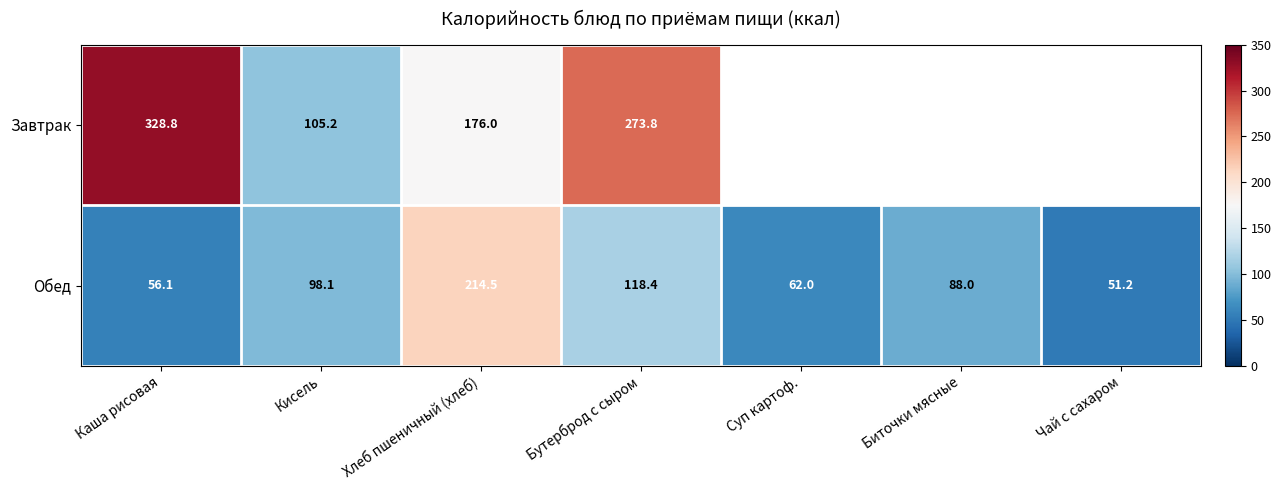

Is the value of Завтрак at Кисель greater than the value of Обед at Биточки мясные?

Yes